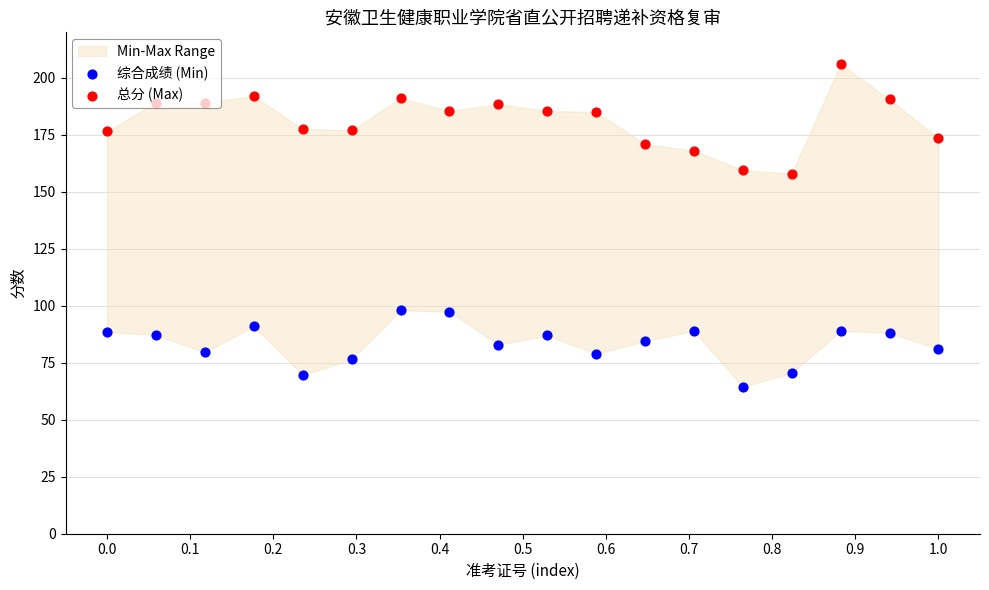

Which series contains the lowest Y value?

综合成绩 (Min)